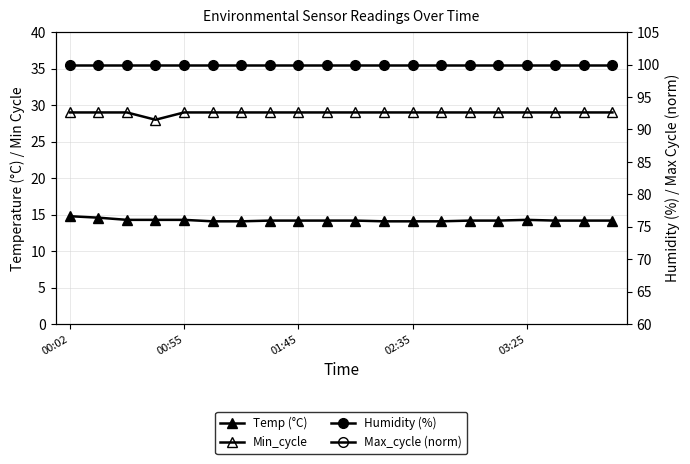

Is the value of Humidity (%) at 8 greater than the value of Max_cycle (norm) at 17?

Yes